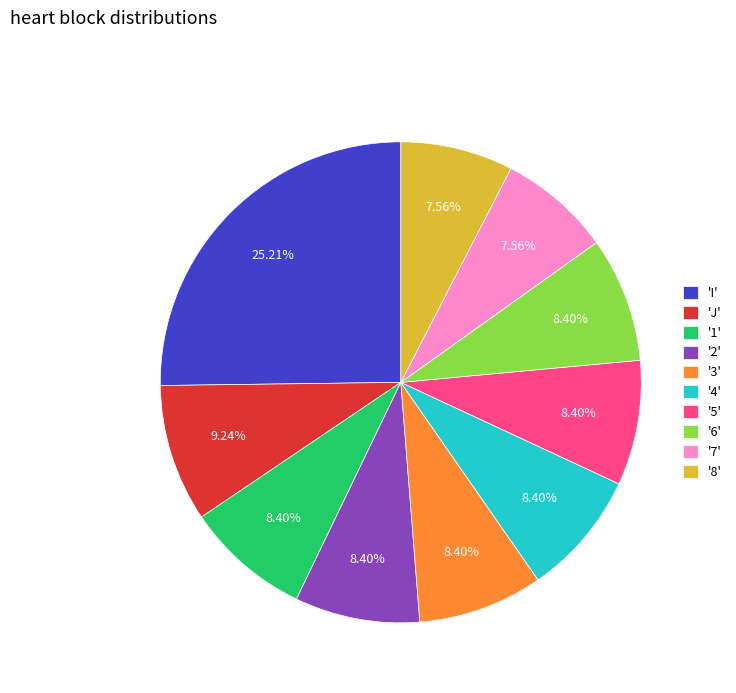

Which slice is the largest?

'I'